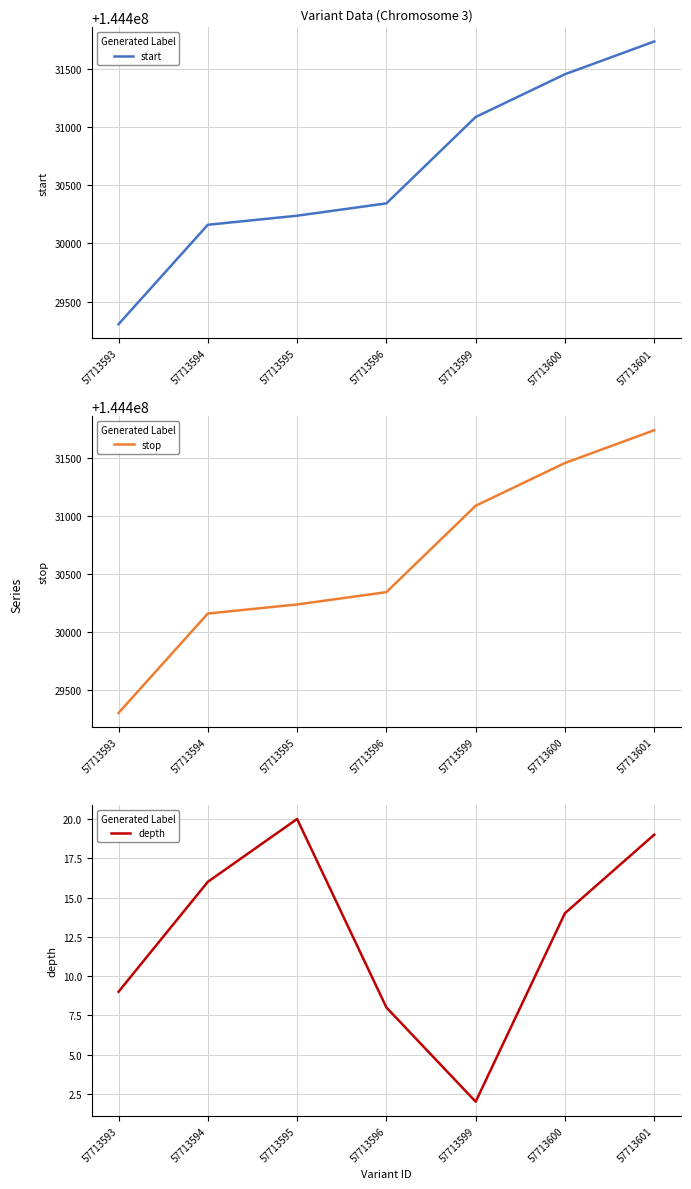

How many distinct data groups are displayed?

3